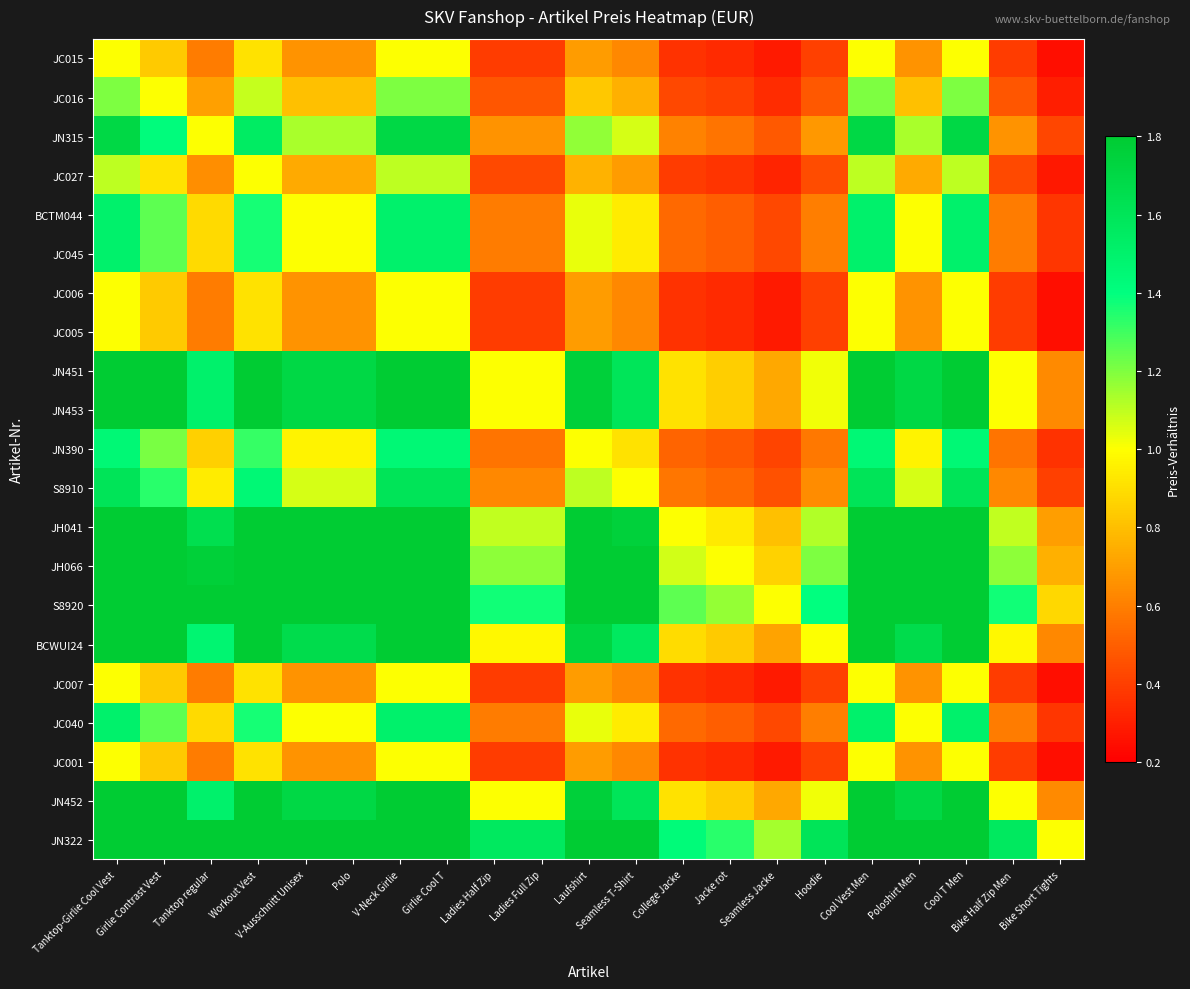

At which category is the sum across all series the highest?

Tanktop-Girlie Cool Vest